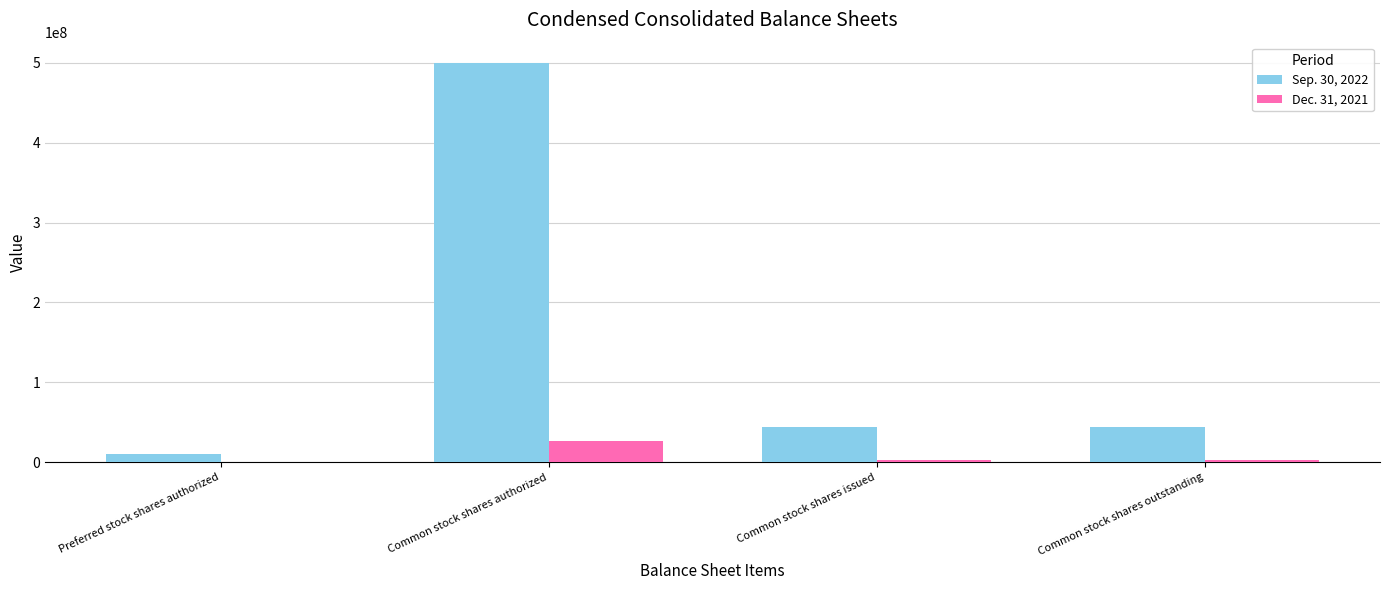

Is it true that Sep. 30, 2022 equals 43638917 at Common stock shares issued?

True